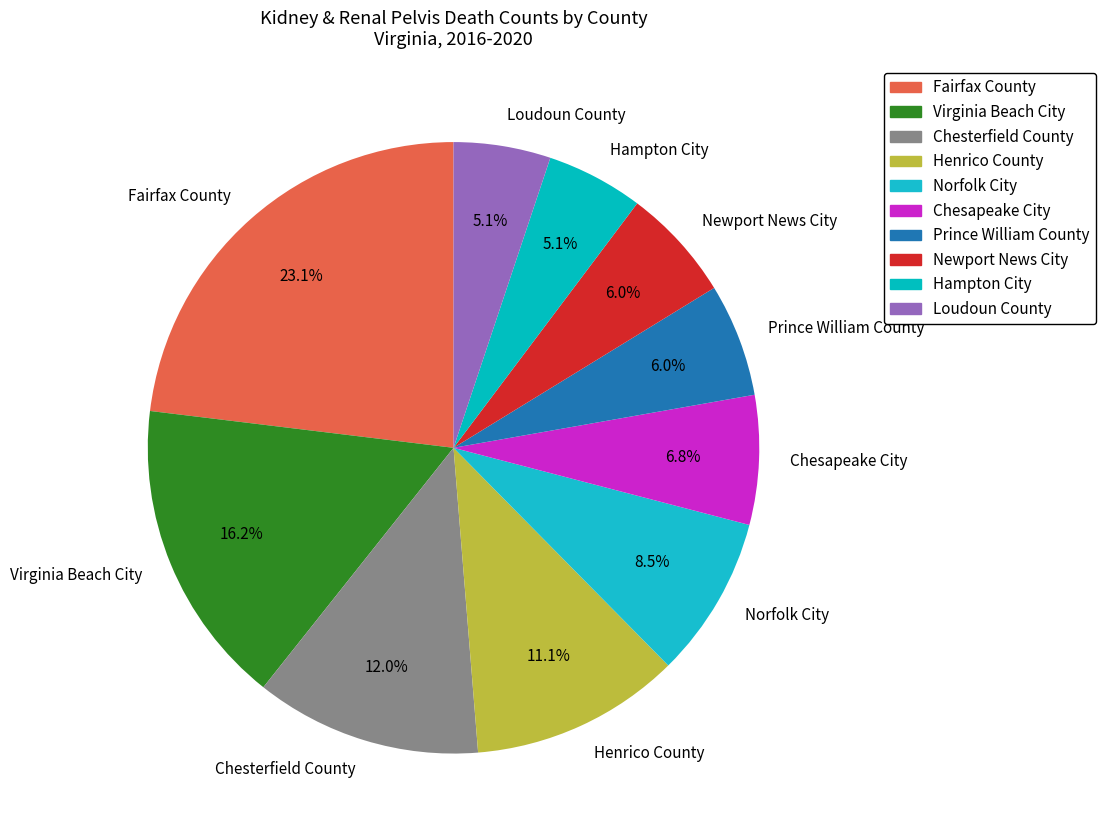

Which slice is the largest?

Fairfax County